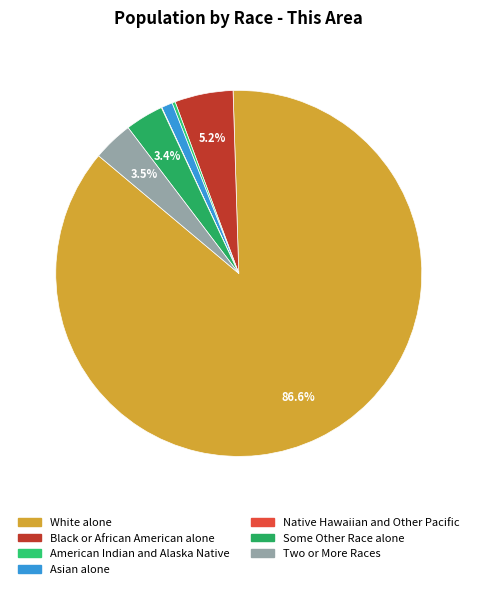

Does White alone represent more than half of the total?

Yes